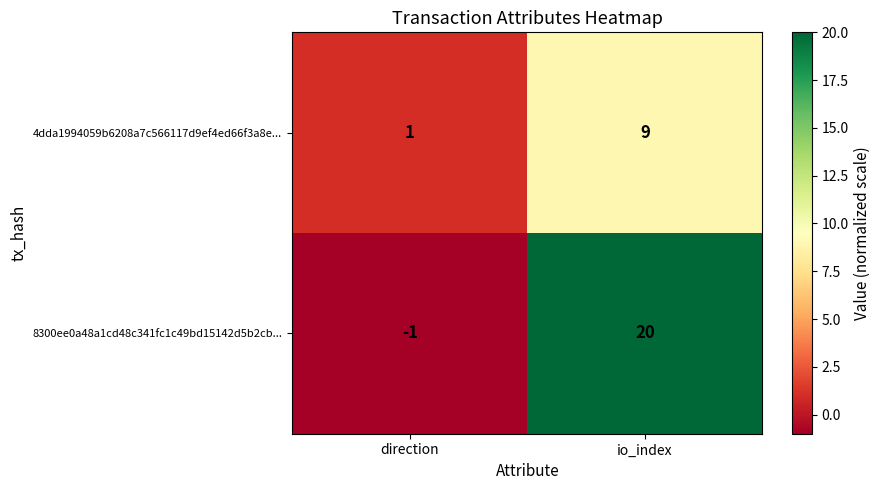

What is the sum of the 8300ee0a48a1cd48c341fc1c49bd15142d5b2cb... values at direction and io_index?

19